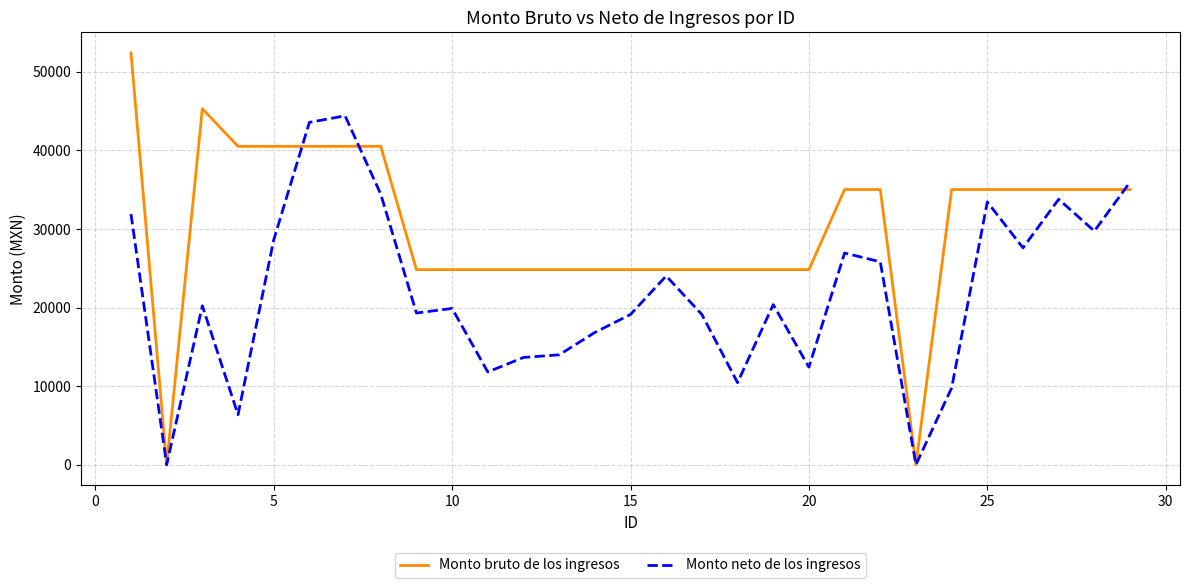

Which series has the largest total across all categories?

Monto bruto de los ingresos